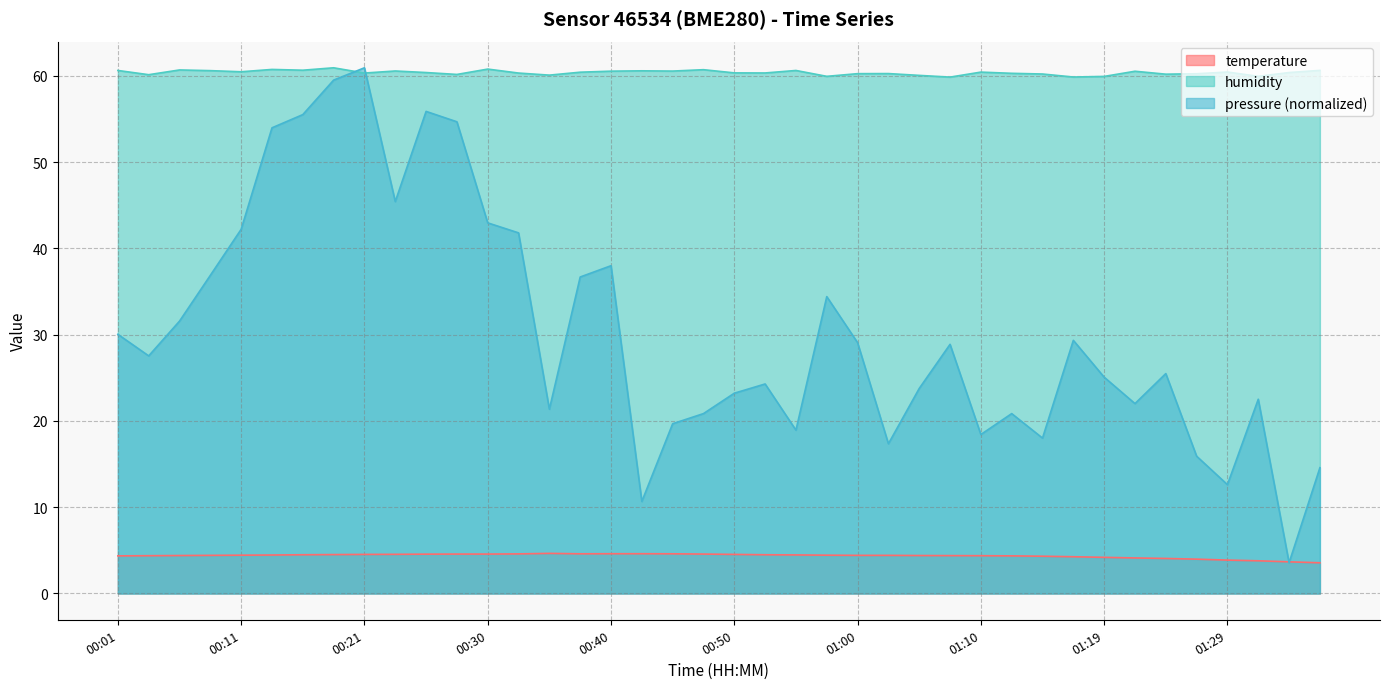

What is the difference between the highest and lowest values at 00:40?

55.9